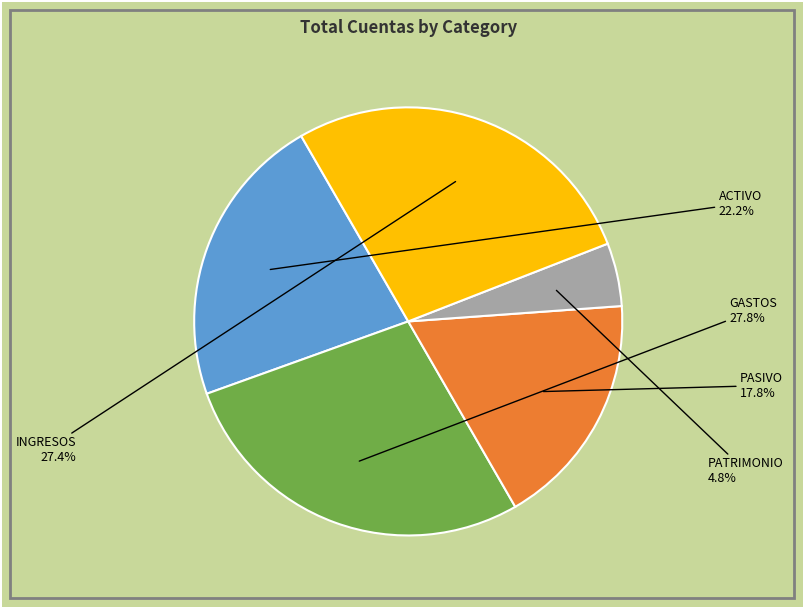

Which category has the smallest portion of the pie?

PATRIMONIO